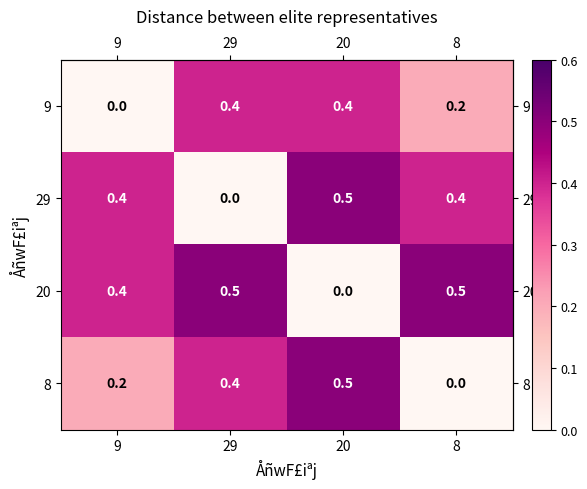

Reading left to right, transcribe all the data shown in this chart.

9: 9=0.0	29=0.4	20=0.4	8=0.2
29: 9=0.4	29=0.0	20=0.5	8=0.4
20: 9=0.4	29=0.5	20=0.0	8=0.5
8: 9=0.2	29=0.4	20=0.5	8=0.0